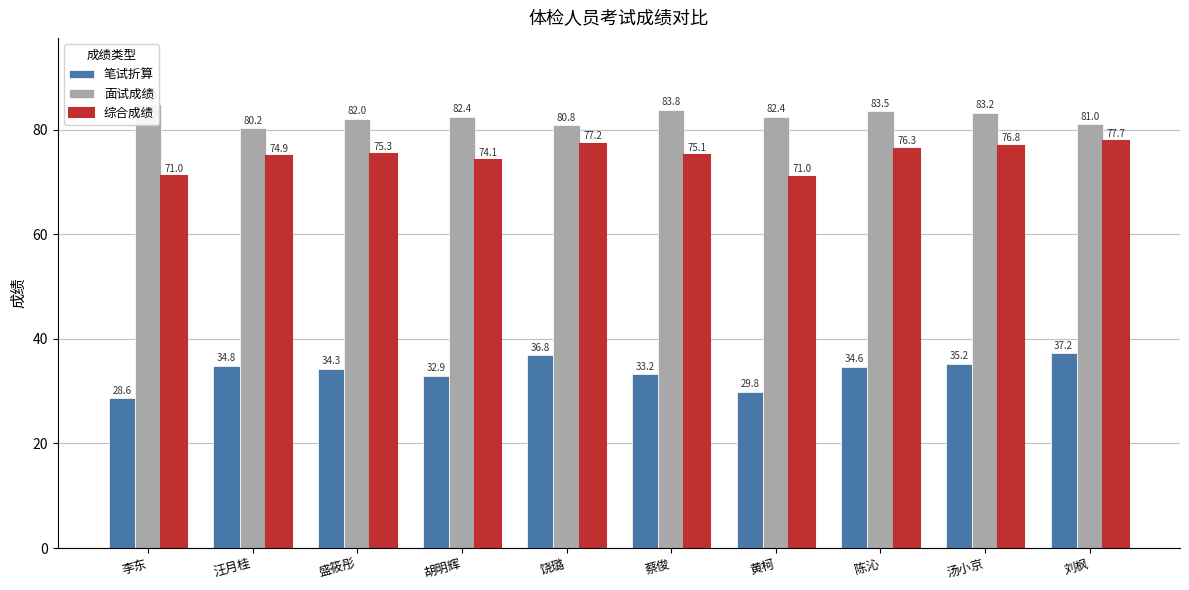

How many bars are there in each group?

3